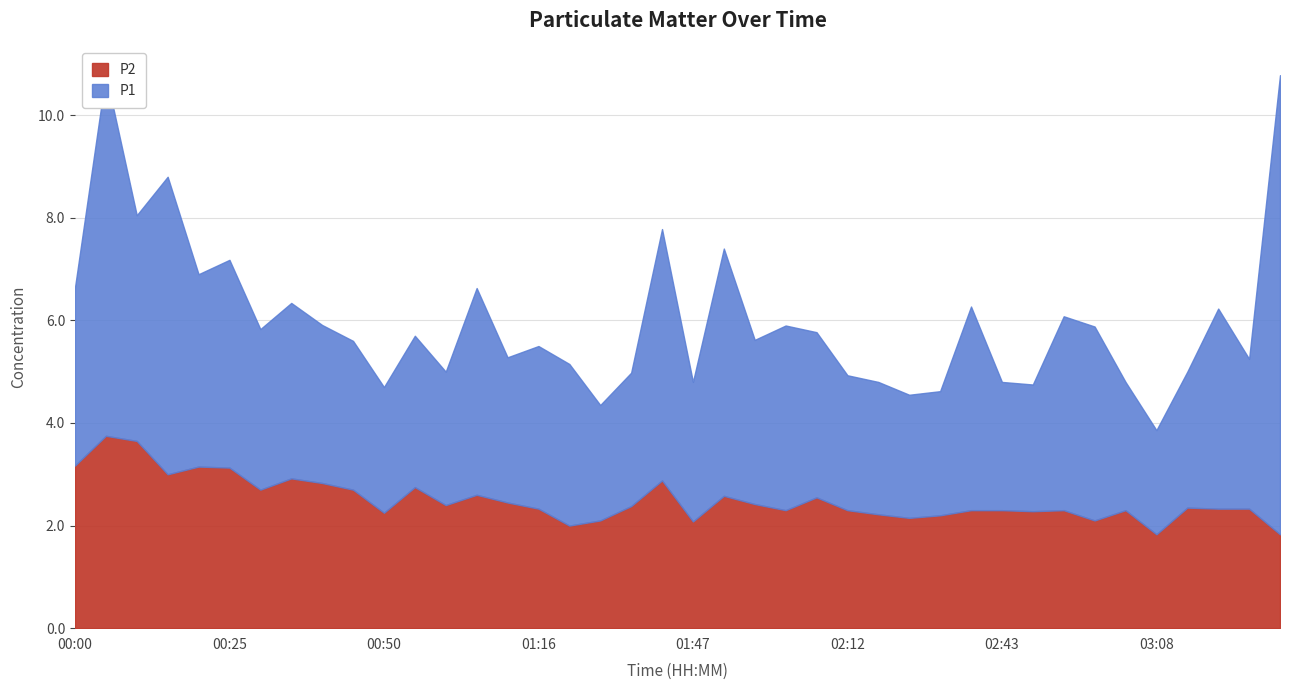

Reading left to right, extract all data points from this chart.

P1: 00:00=3.5	00:05=7.0	00:10=4.4	00:15=5.8	00:20=3.8	00:25=4.0	00:30=3.1	00:35=3.4	00:40=3.1	00:45=2.9	00:50=2.5	00:55=3.0	01:00=2.6	01:05=4.0	01:11=2.8	01:16=3.2	01:21=3.1	01:31=2.2	01:37=2.6	01:42=4.9	01:47=2.7	01:52=4.8	01:57=3.2	02:02=3.6	02:07=3.2	02:12=2.6	02:17=2.6	02:22=2.4	02:33=2.4	02:38=4.0	02:43=2.5	02:48=2.5	02:53=3.8	02:58=3.8	03:03=2.5	03:08=2.0	03:13=2.6	03:18=3.9	03:23=2.9	03:28=8.9
P2: 00:00=3.2	00:05=3.8	00:10=3.6	00:15=3.0	00:20=3.1	00:25=3.1	00:30=2.7	00:35=2.9	00:40=2.8	00:45=2.7	00:50=2.2	00:55=2.8	01:00=2.4	01:05=2.6	01:11=2.5	01:16=2.3	01:21=2.0	01:31=2.1	01:37=2.4	01:42=2.9	01:47=2.1	01:52=2.6	01:57=2.4	02:02=2.3	02:07=2.5	02:12=2.3	02:17=2.2	02:22=2.1	02:33=2.2	02:38=2.3	02:43=2.3	02:48=2.3	02:53=2.3	02:58=2.1	03:03=2.3	03:08=1.8	03:13=2.4	03:18=2.3	03:23=2.3	03:28=1.8